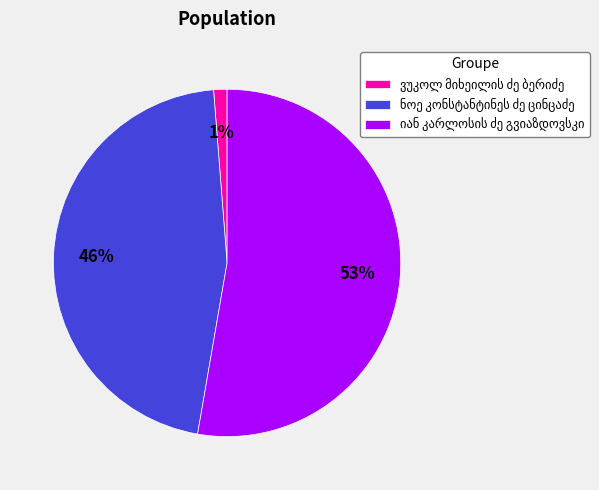

To the nearest percent, what is the average slice percentage?

33%